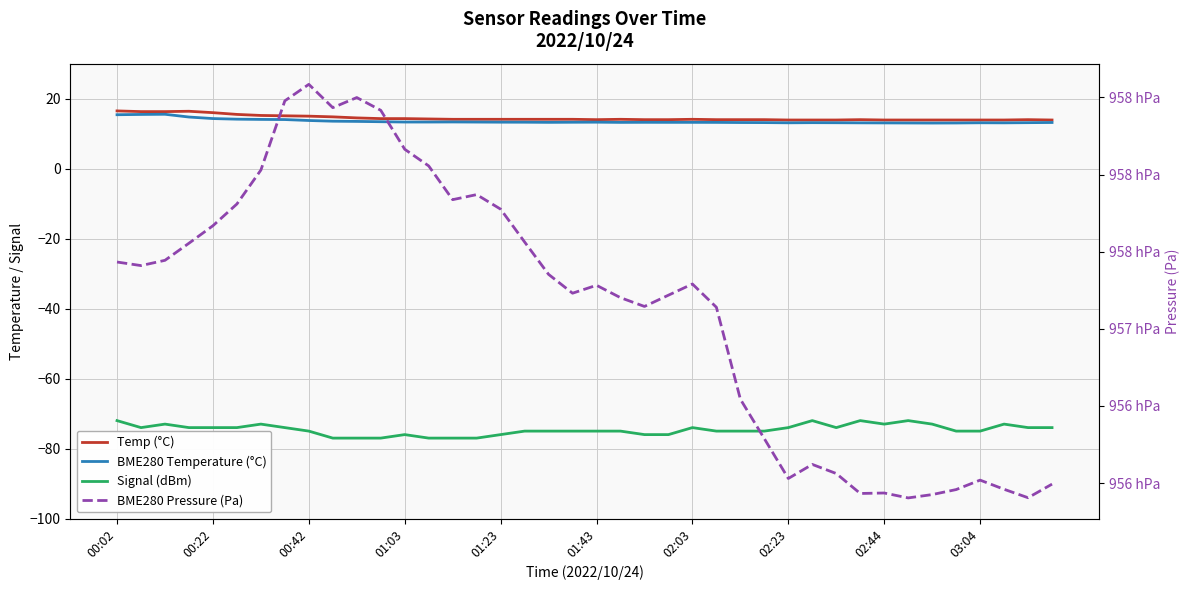

What is the sum of the Signal (dBm) values at 36 and 39?

-149.0